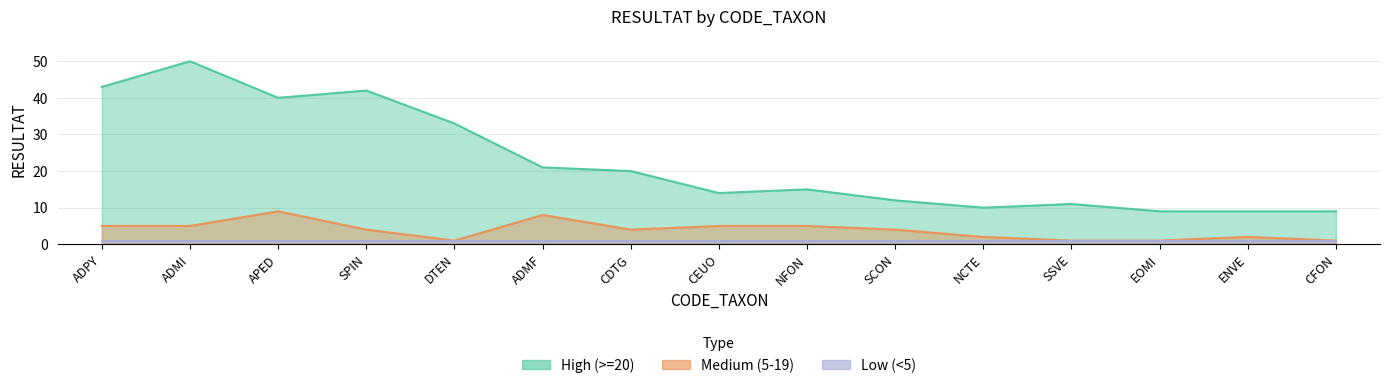

At which label does High (>=20) reach its peak?

ADMI